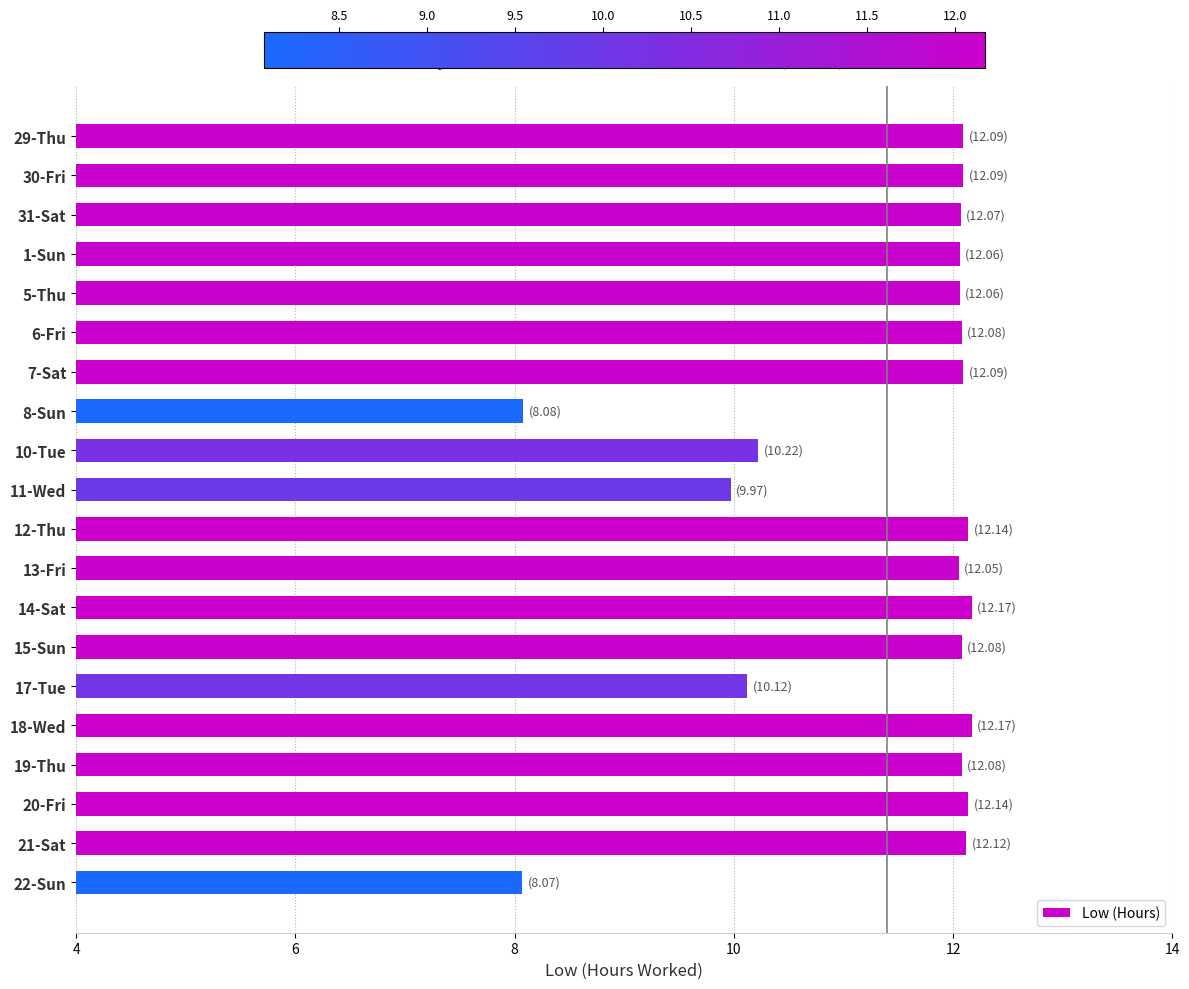

What is the difference between the maximum and minimum values?

4.1